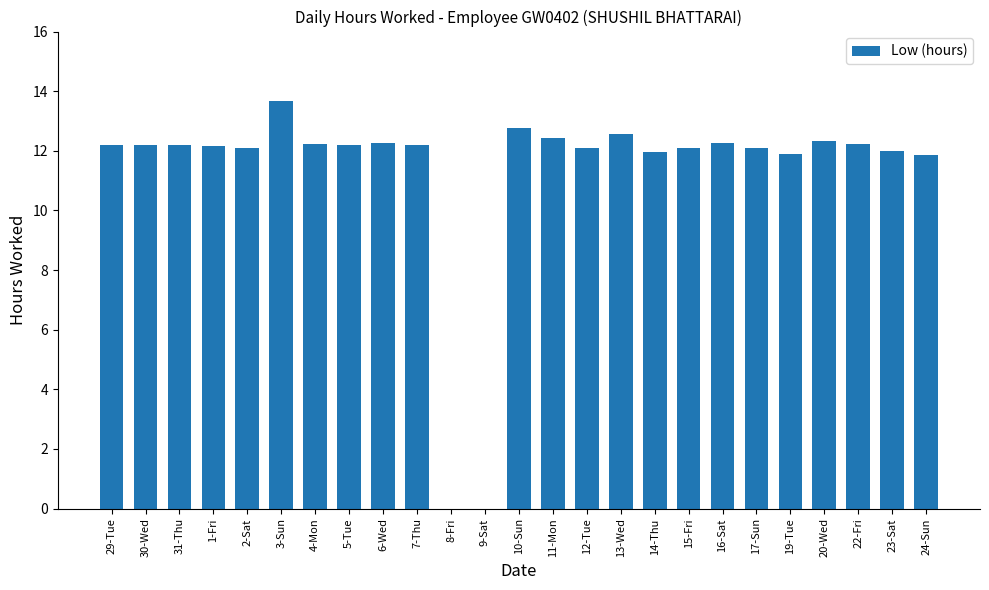

What is the sum of the values at 22-Fri and 10-Sun?

25.0